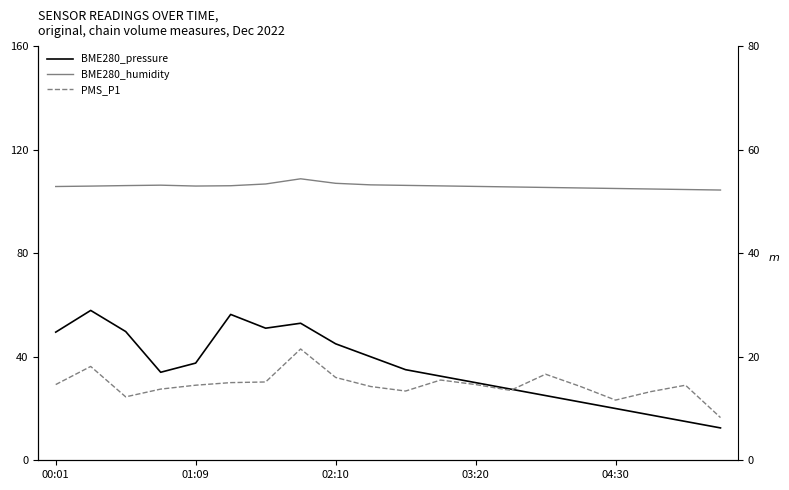

Count the number of data series in this chart.

3